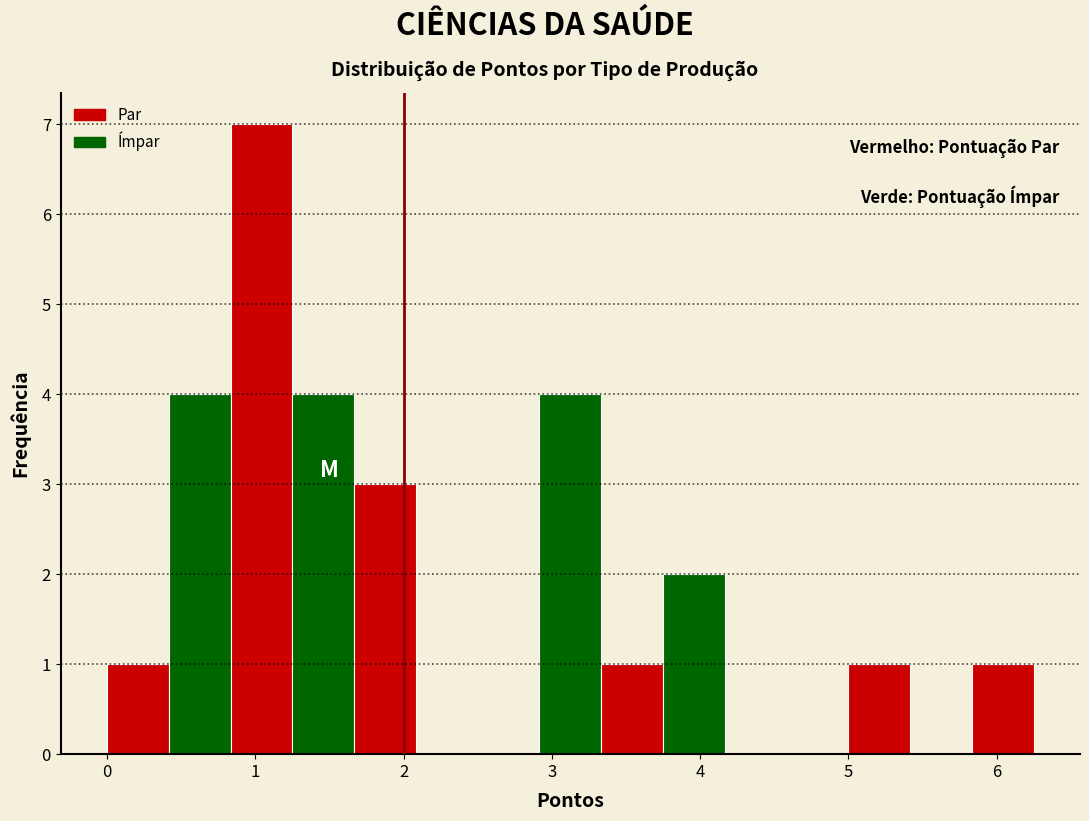

Reading left to right, transcribe this chart: for each bar, give the range it covers on the x-axis and its height. Neither the bar edges nor the heights are printed on the chart, so give them approximately, as read against the axes.

0.0 to 0.4: 1
0.4 to 0.8: 4
0.8 to 1.3: 7
1.3 to 1.7: 4
1.7 to 2.1: 3
2.1 to 2.5: 0
2.5 to 2.9: 0
2.9 to 3.3: 4
3.3 to 3.8: 1
3.8 to 4.2: 2
4.2 to 4.6: 0
4.6 to 5.0: 0
5.0 to 5.4: 1
5.4 to 5.8: 0
5.8 to 6.3: 1